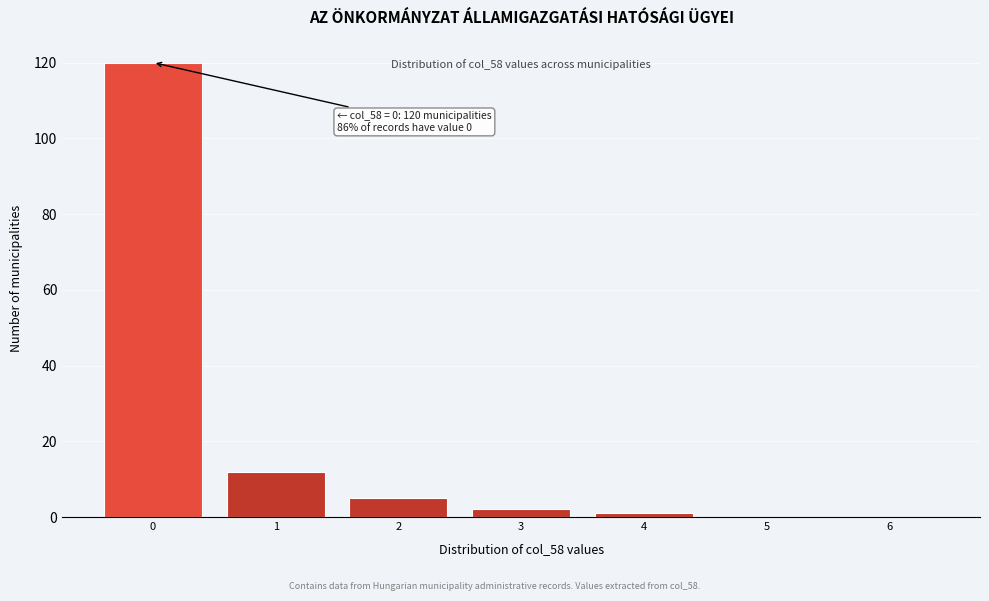

Reading left to right, transcribe all the data shown in this chart.

0=120	1=12	2=5	3=2	4=1	5=0	6=0